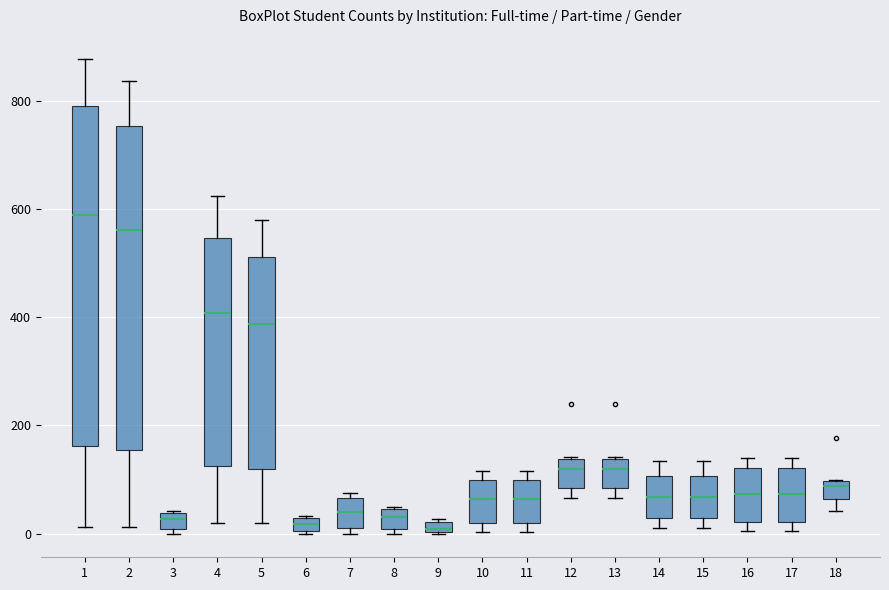

Where does the median line of the box at x = 2 sit on the y-axis? The values are not printed on the chart, so give them approximately, as read against the axis.

560